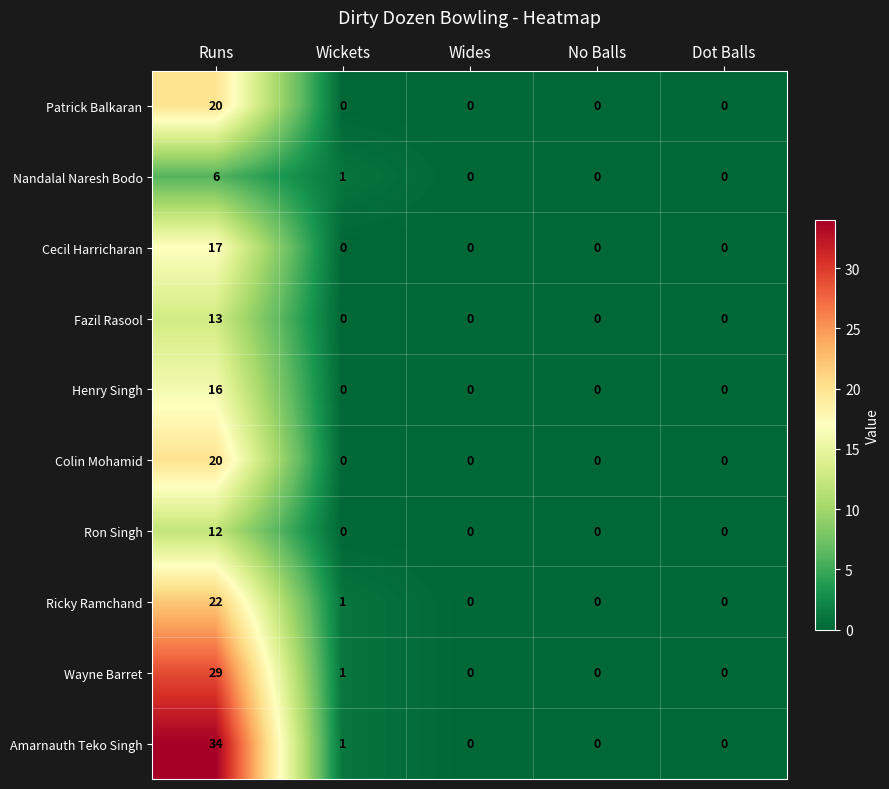

Which series has the largest range (max minus min)?

Amarnauth Teko Singh